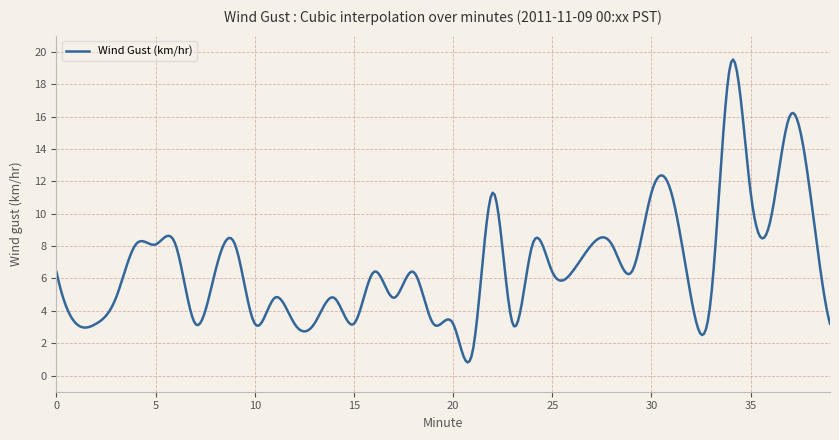

What is the smallest value displayed?

0.8